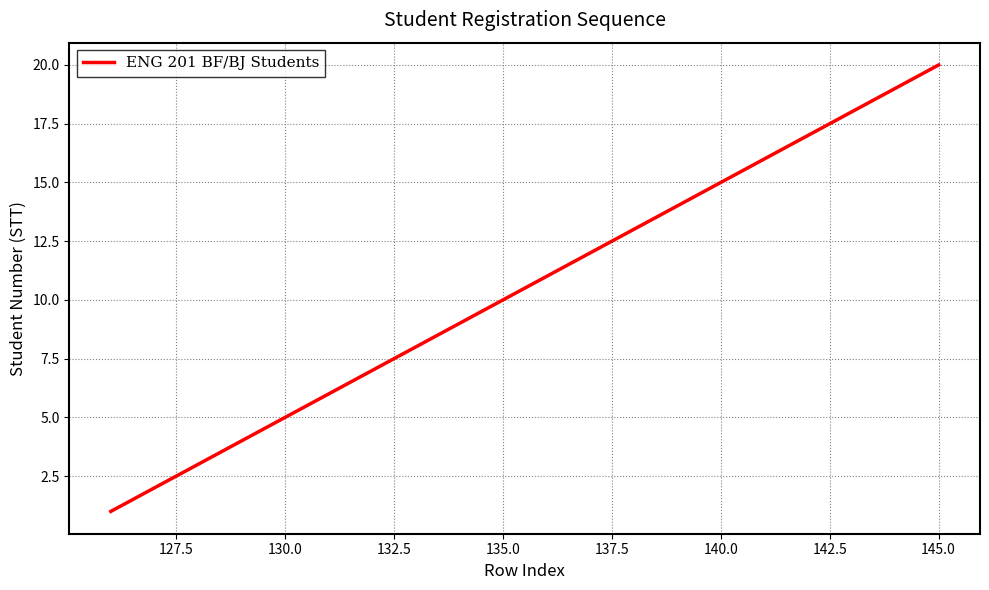

What is the difference between the maximum and minimum values?

19